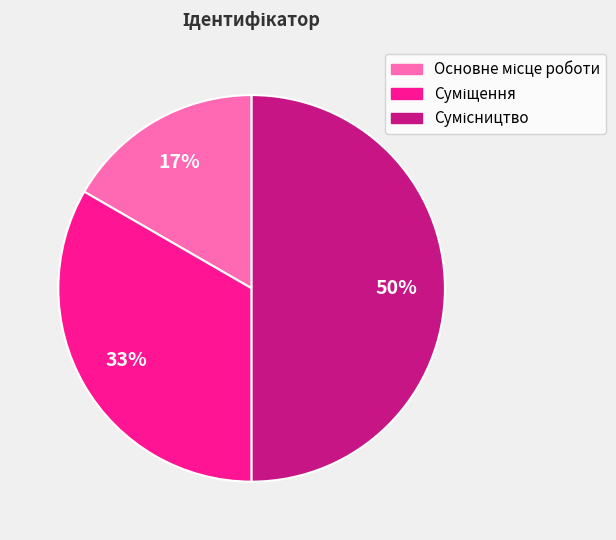

To the nearest percent, what is the average slice percentage?

33%